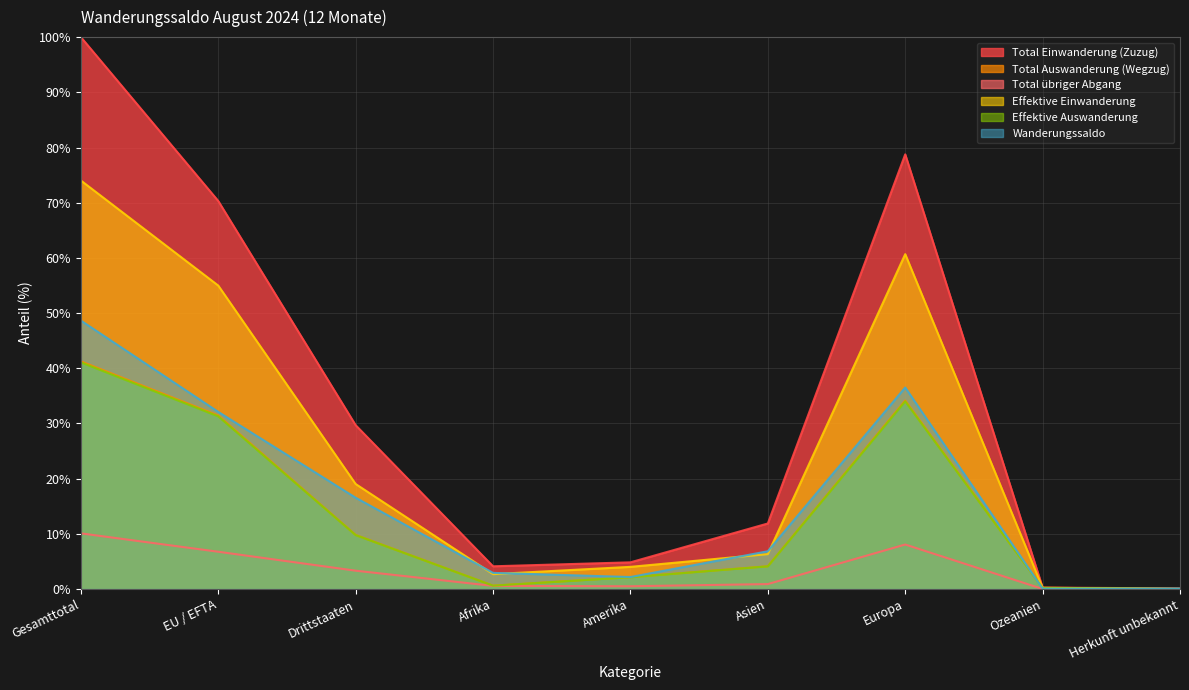

What is the value of the Total Auswanderung (Wegzug) point at the 8th from the left?

0.2